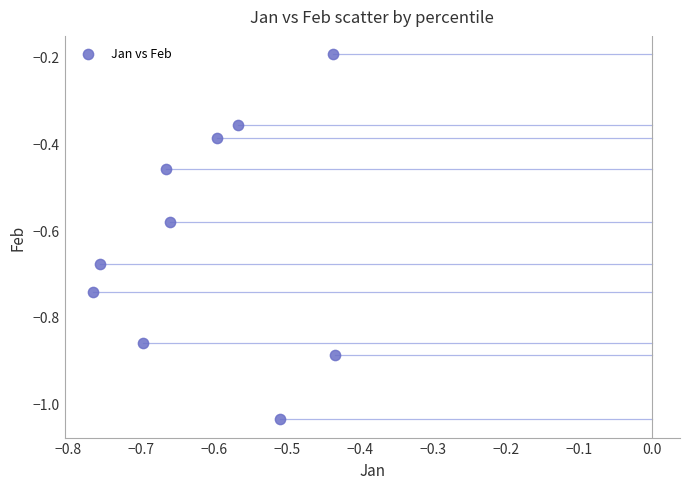

What is the range of X values (max minus min)?

0.3